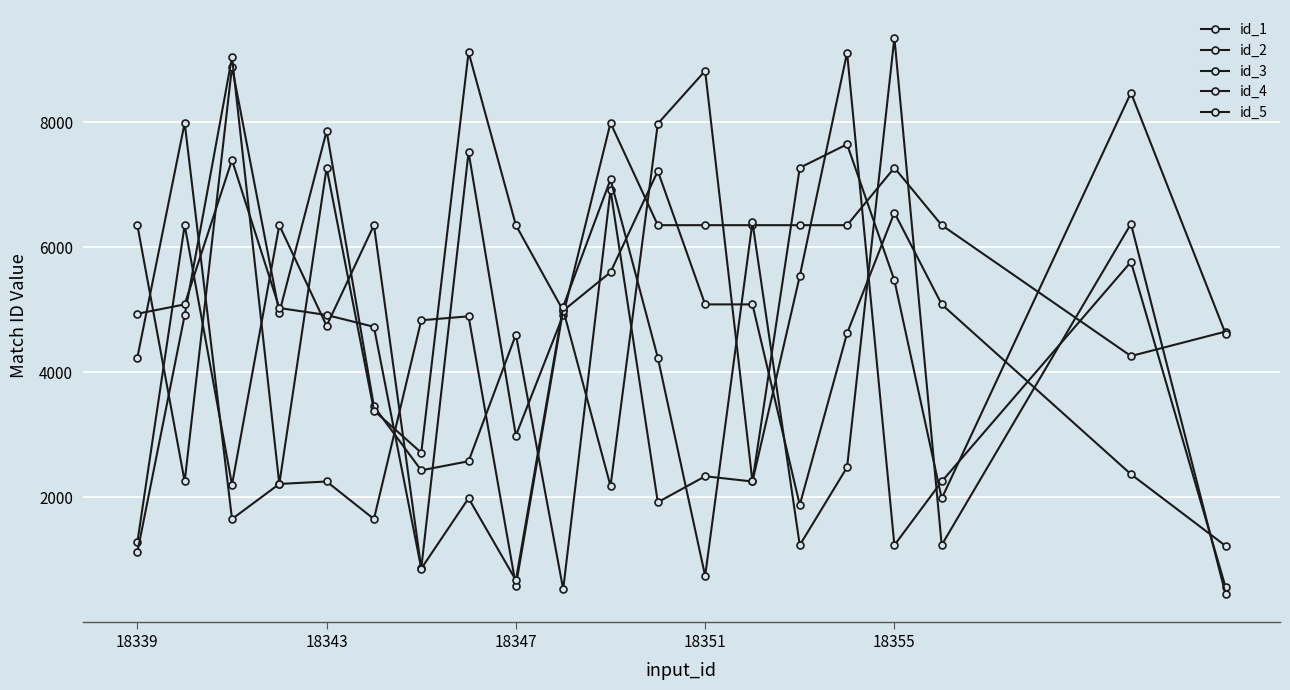

At how many categories does at least one series exceed 2423?

20